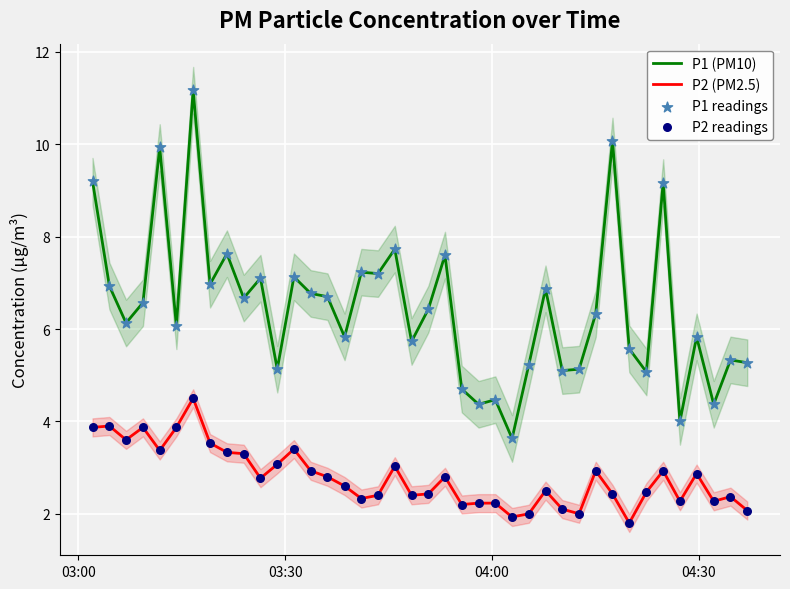

Which series has the widest spread of Y values?

P1 (PM10)